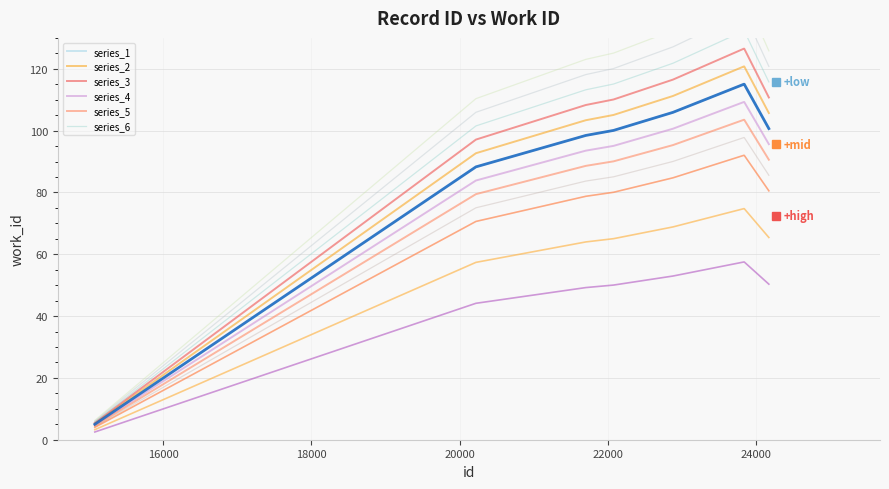

Reading left to right, extract all data points from this chart.

15076=5.0	20219=88.3	21702=98.4	22076=100.1	22878=105.9	23834=115.0	23835=115.0	23839=115.0	23840=115.0	24172=100.7